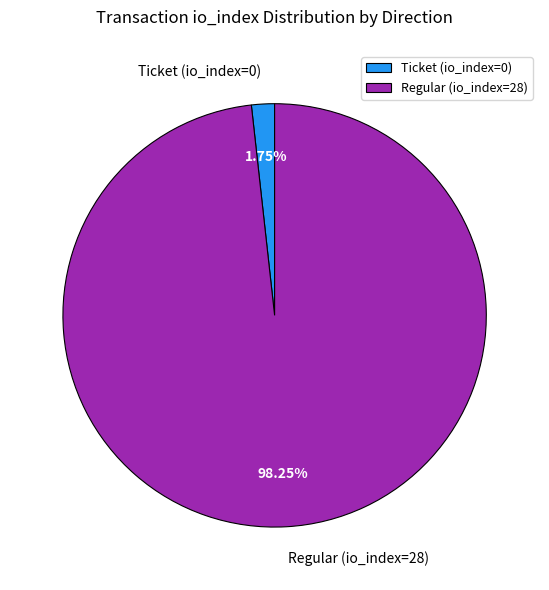

Between Ticket (io_index=0) and Regular (io_index=28), which is larger?

Regular (io_index=28)